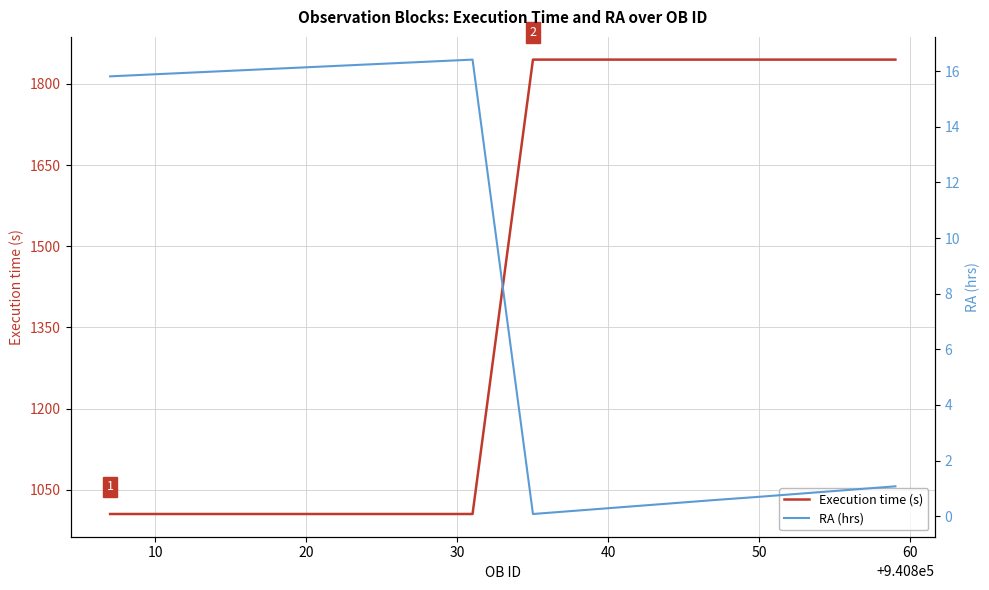

At how many categories does at least one series exceed 1429?

9